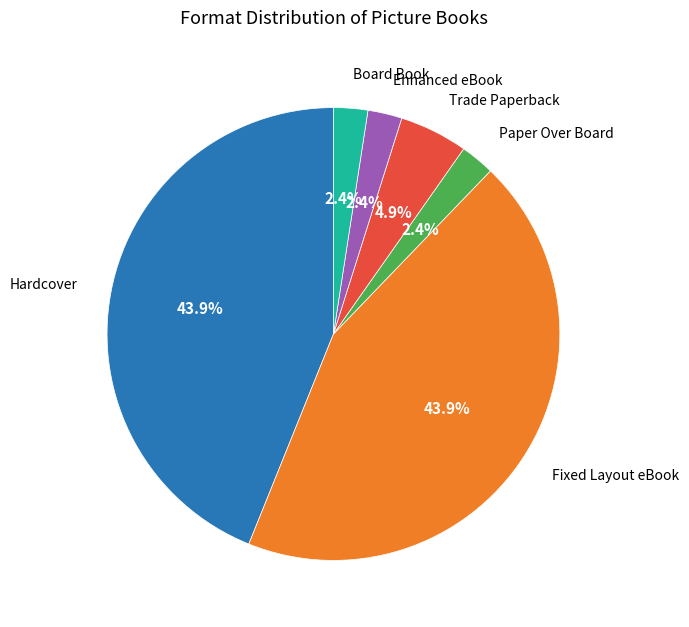

Between Trade Paperback and Paper Over Board, which is larger?

Trade Paperback